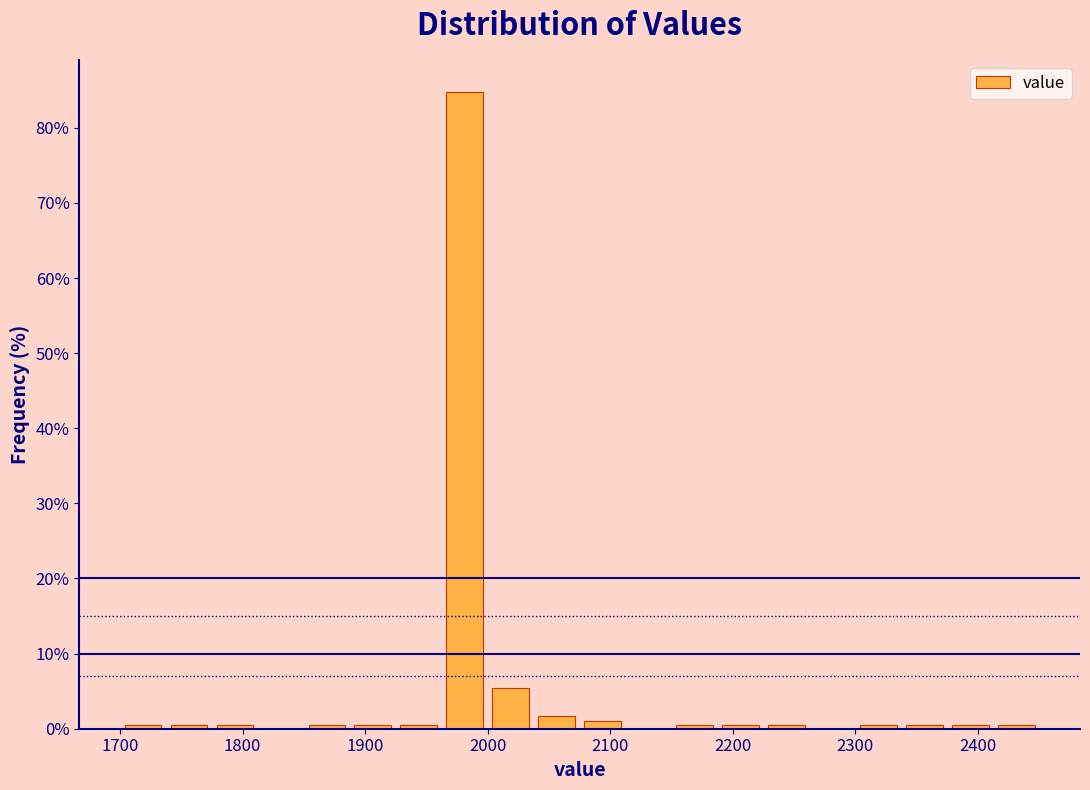

Read against the x-axis, roughly where is the centre of the tallest bar?

1980